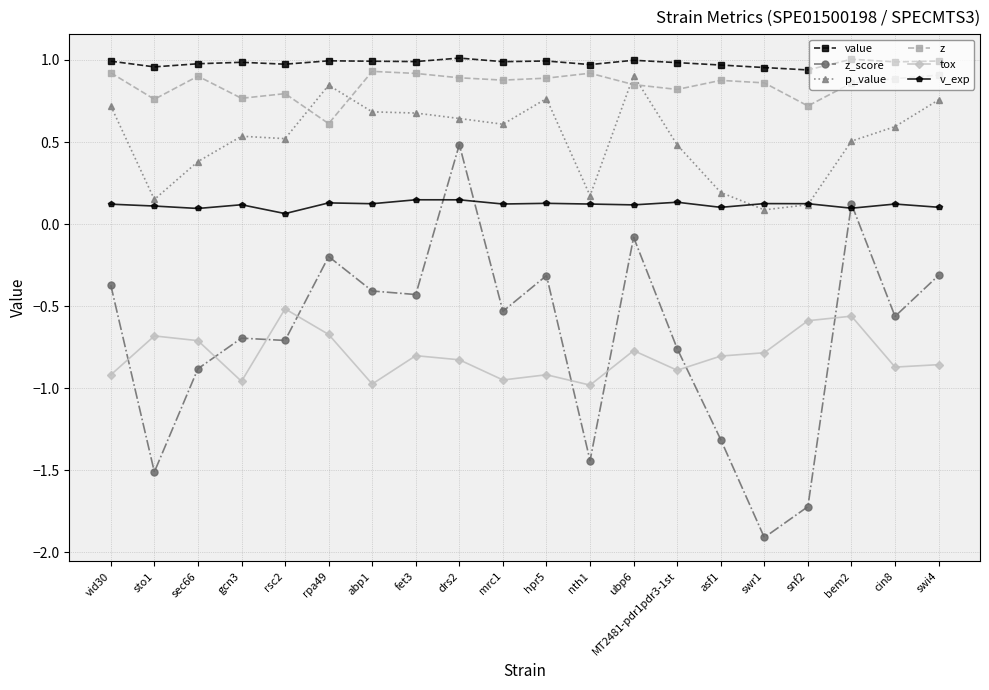

What position from the right is sec66?

18